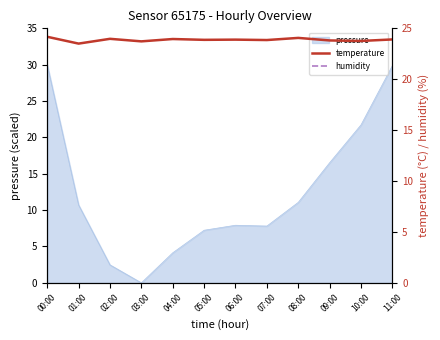

Is it true that temperature equals 9.5 at 06:00?

False